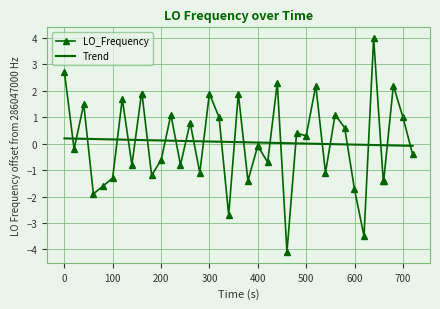

True or false: LO_Frequency and Trend intersect in this chart.

True